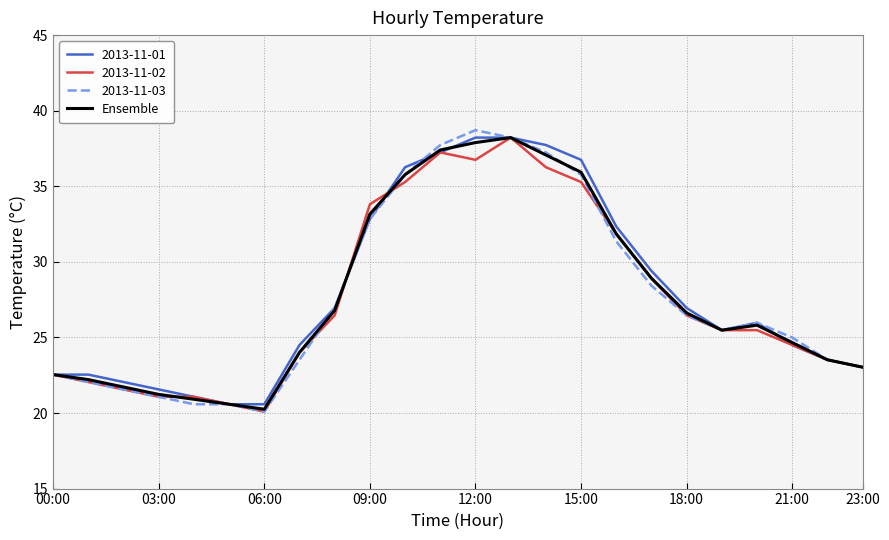

What is the highest value of the 2013-11-02 series?

38.2